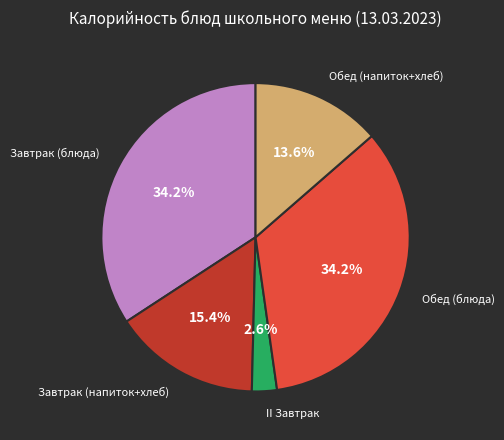

Is there any slice that represents more than half of the pie?

No